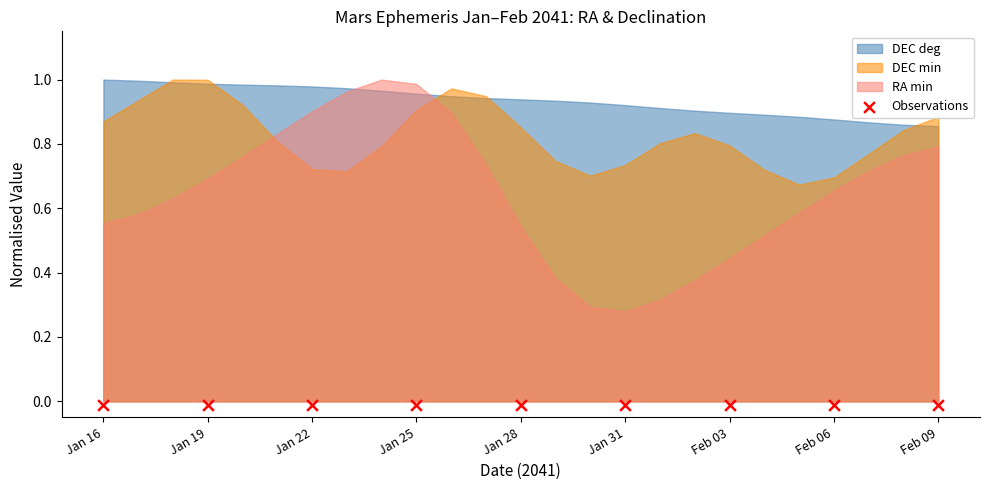

Which series reaches the minimum Y coordinate?

DEC min